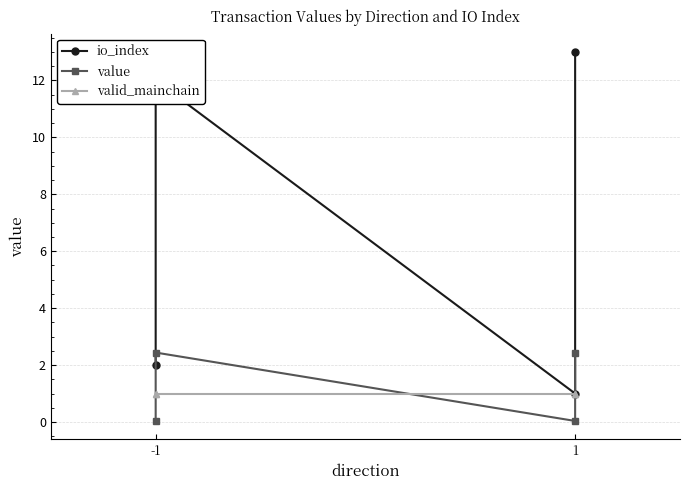

How many intersections are there between valid_mainchain and value?

3